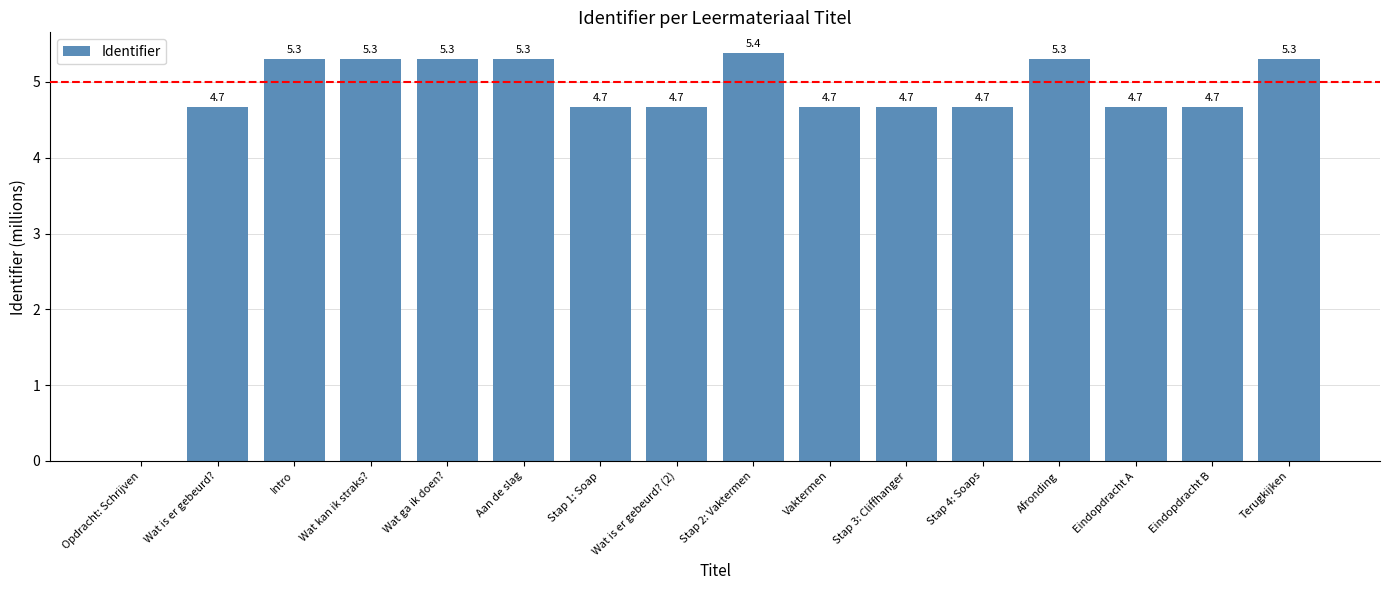

At which label is the value closest to 2?

Opdracht: Schrijven